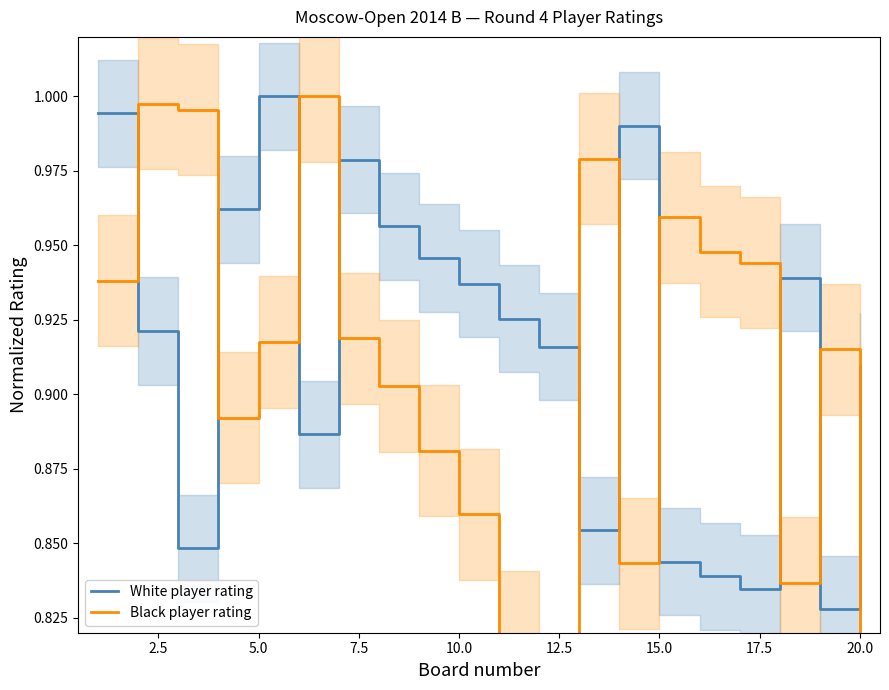

Which series has the largest range (max minus min)?

Black player rating